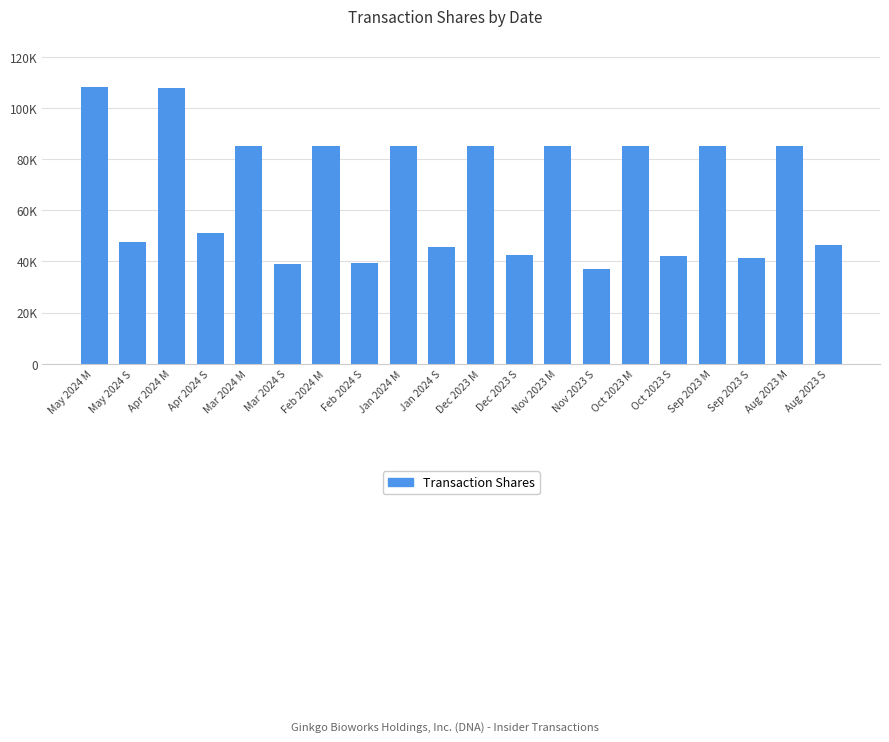

Reading left to right, transcribe all the data shown in this chart.

108127	47806	108123	51169	85214	38826	85208	39569	85048	45794	85040	42402	85042	37229	85045	42237	85043	41417	85046	46519